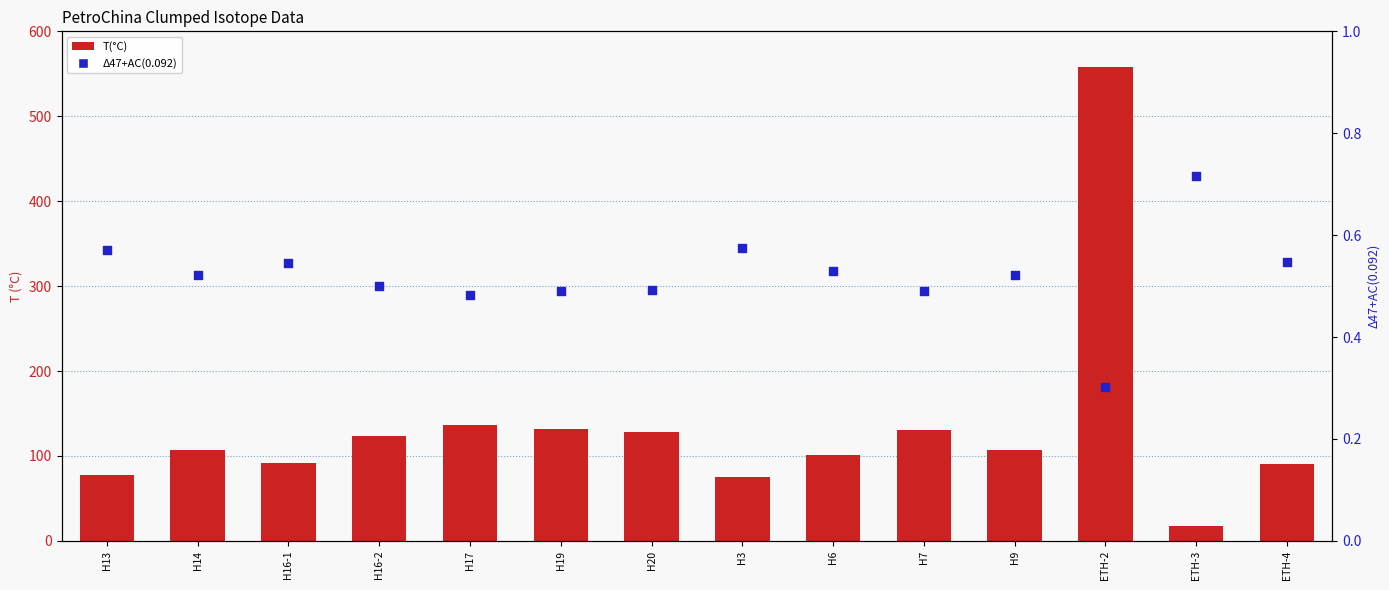

What is the total value across all series at H6?

101.9